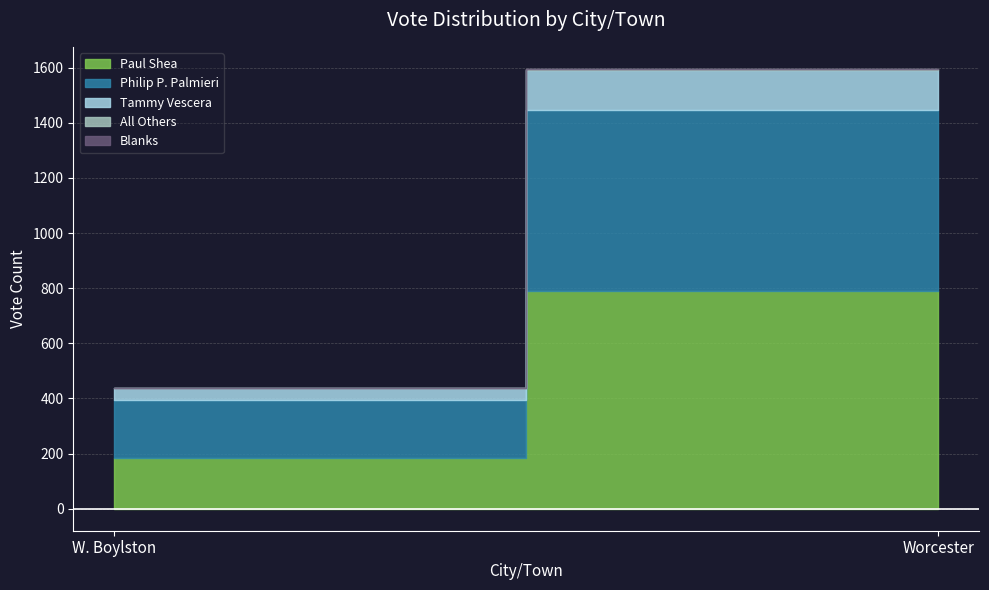

What is the difference between the Tammy Vescera values at W. Boylston and Worcester?

104